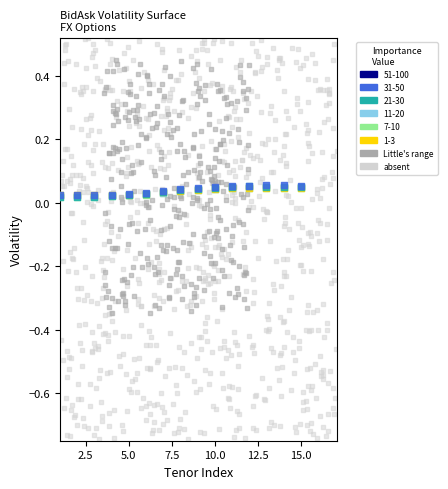

Which series reaches the minimum Y coordinate?

absent